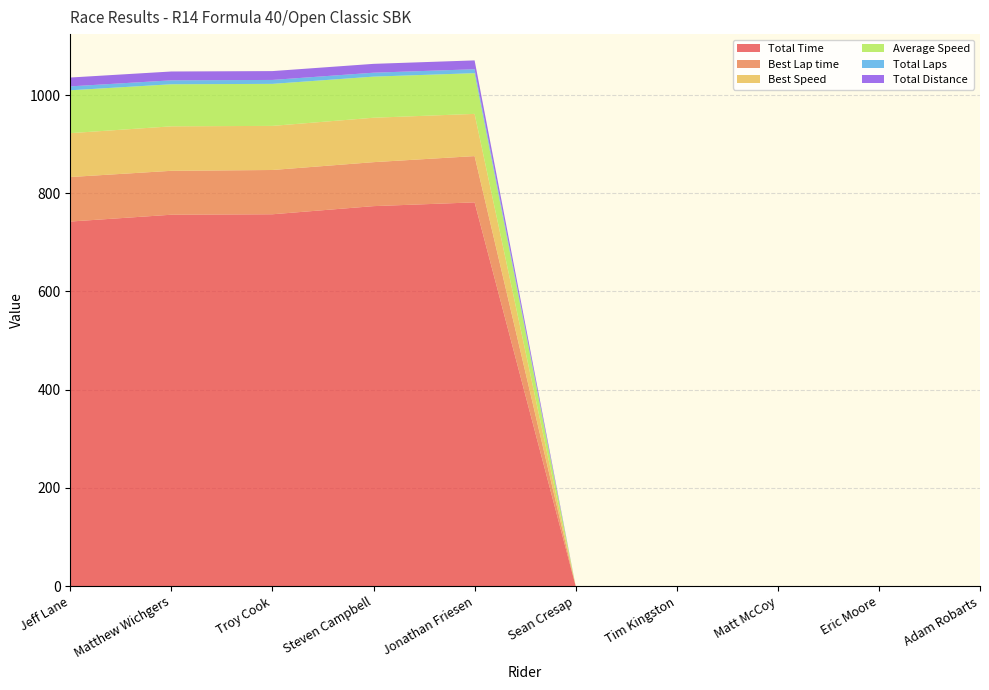

Reading left to right, extract all data points from this chart.

Total Time: Jeff Lane=742.4	Matthew Wichgers=756.3	Troy Cook=757.2	Steven Campbell=773.8	Jonathan Friesen=781.5	Sean Cresap=0.0	Tim Kingston=0.0	Matt McCoy=0.0	Eric Moore=0.0	Adam Robarts=0.0
Best Lap time: Jeff Lane=90.6	Matthew Wichgers=89.4	Troy Cook=90.2	Steven Campbell=89.5	Jonathan Friesen=94.2	Sean Cresap=0.0	Tim Kingston=0.0	Matt McCoy=0.0	Eric Moore=0.0	Adam Robarts=0.0
Best Speed: Jeff Lane=89.4	Matthew Wichgers=90.6	Troy Cook=89.8	Steven Campbell=90.5	Jonathan Friesen=86.0	Sean Cresap=0.0	Tim Kingston=0.0	Matt McCoy=0.0	Eric Moore=0.0	Adam Robarts=0.0
Average Speed: Jeff Lane=87.3	Matthew Wichgers=85.7	Troy Cook=85.6	Steven Campbell=83.7	Jonathan Friesen=82.9	Sean Cresap=0.0	Tim Kingston=0.0	Matt McCoy=0.0	Eric Moore=0.0	Adam Robarts=0.0
Total Laps: Jeff Lane=8.0	Matthew Wichgers=8.0	Troy Cook=8.0	Steven Campbell=8.0	Jonathan Friesen=8.0	Sean Cresap=0.0	Tim Kingston=0.0	Matt McCoy=0.0	Eric Moore=0.0	Adam Robarts=0.0
Total Distance: Jeff Lane=18.0	Matthew Wichgers=18.0	Troy Cook=18.0	Steven Campbell=18.0	Jonathan Friesen=18.0	Sean Cresap=0.0	Tim Kingston=0.0	Matt McCoy=0.0	Eric Moore=0.0	Adam Robarts=0.0